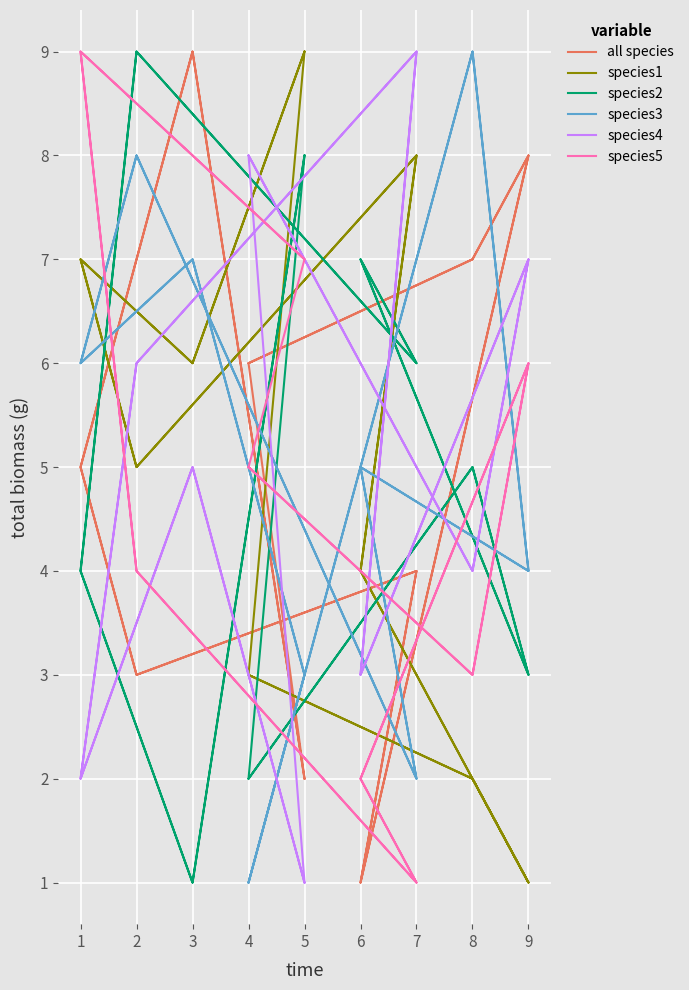

What is the lowest value of the all species series?

1